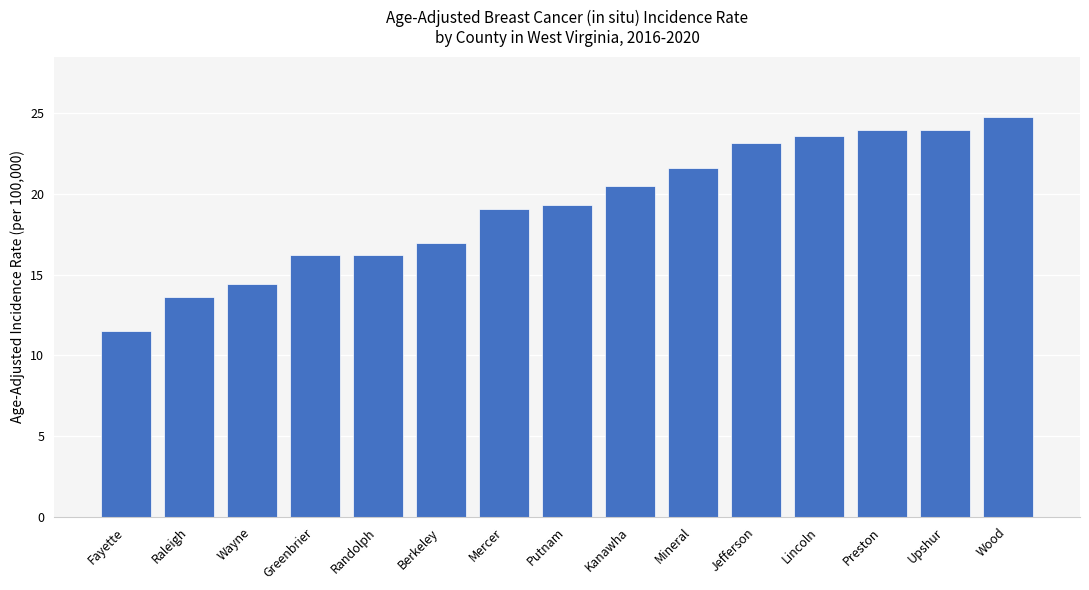

What position from the left is Upshur?

14